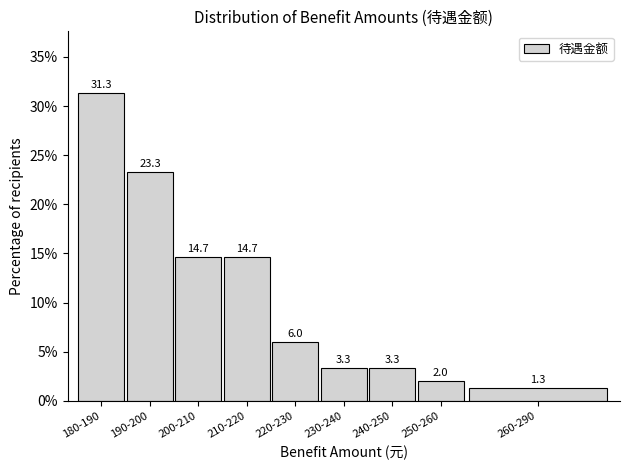

Reading right to left, extract all data points from this chart.

1.3	2.0	3.3	3.3	6.0	14.7	14.7	23.3	31.3